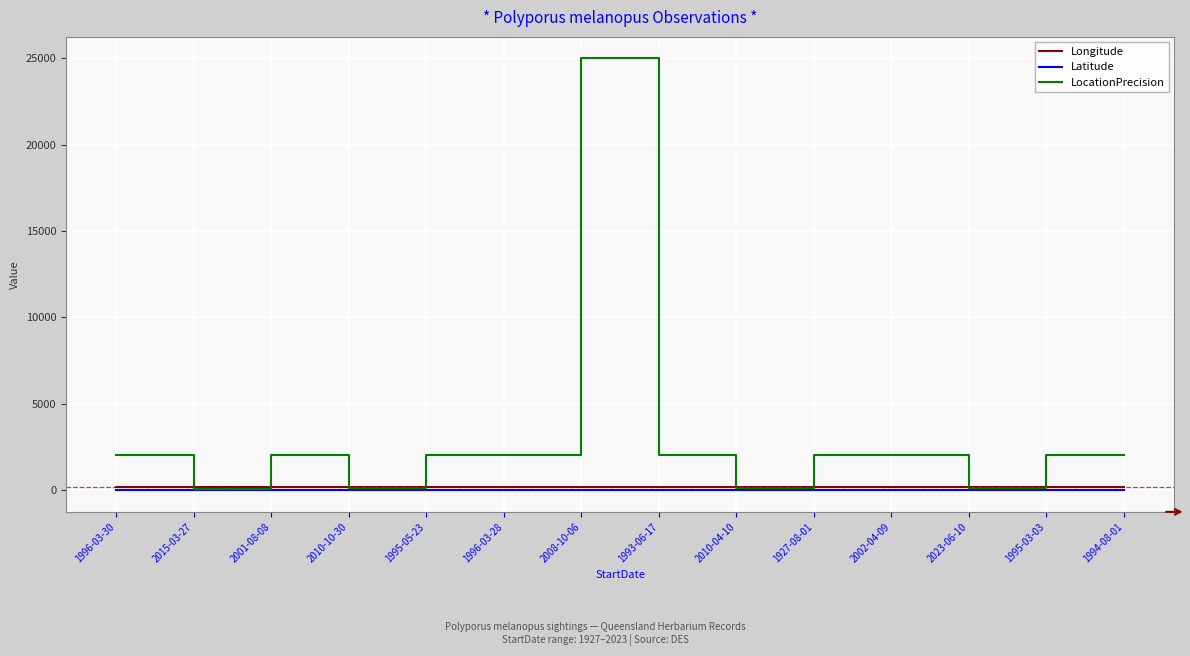

At how many categories does at least one series exceed 20343?

1